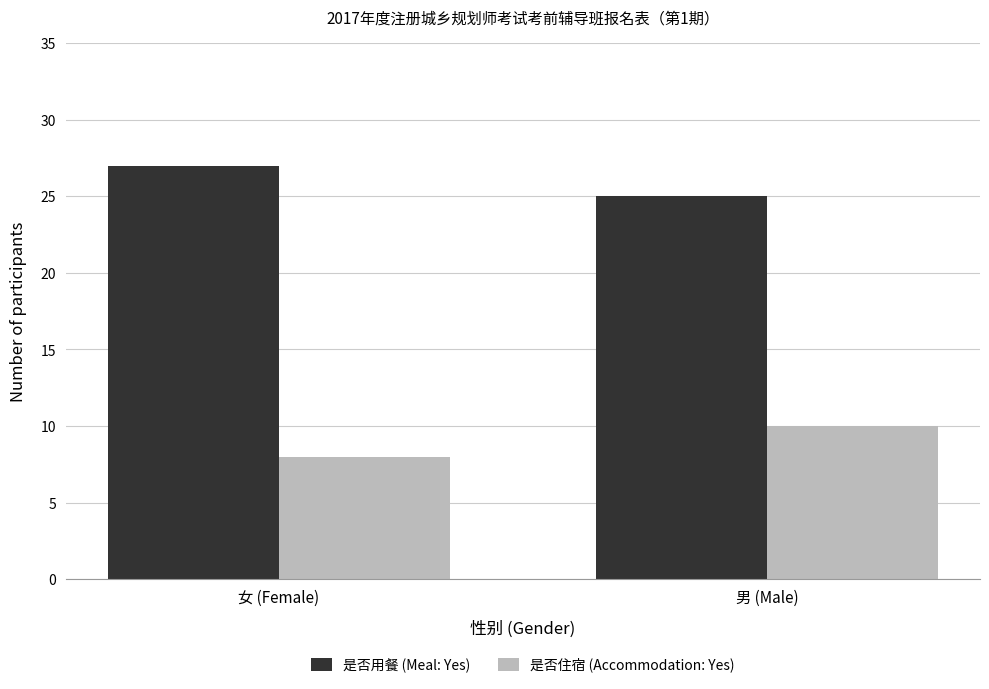

True or false: 是否用餐 (Meal: Yes) has a value of 14 at 男 (Male).

False